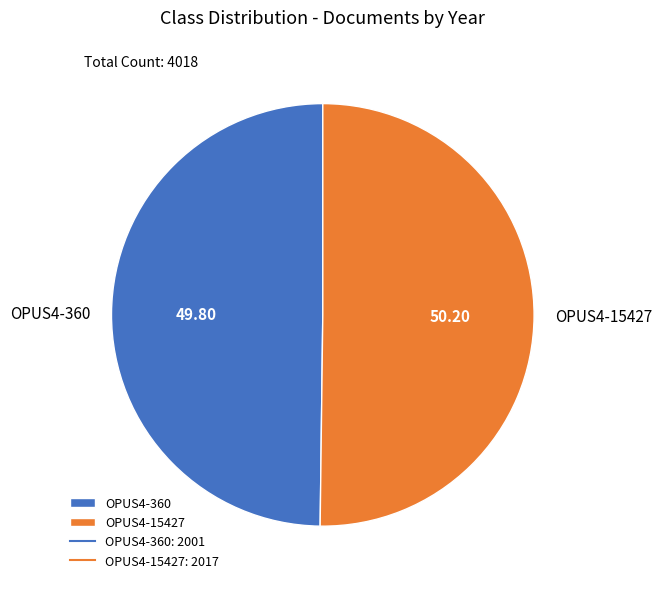

Count the number of slices in the pie.

2